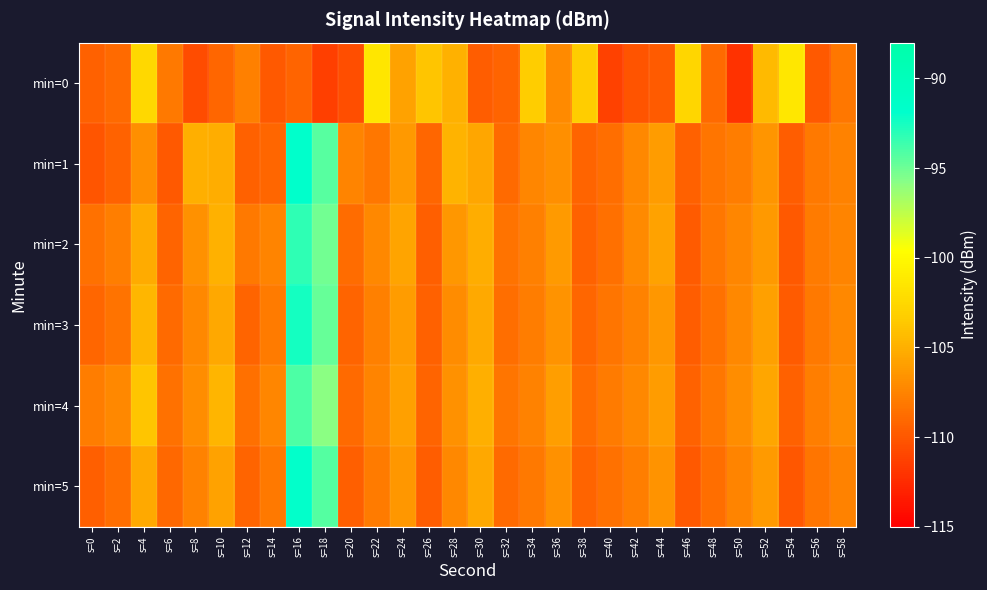

Rank the series by their maximum value, from lowest to highest.

min=0, min=4, min=2, min=3, min=5, min=1